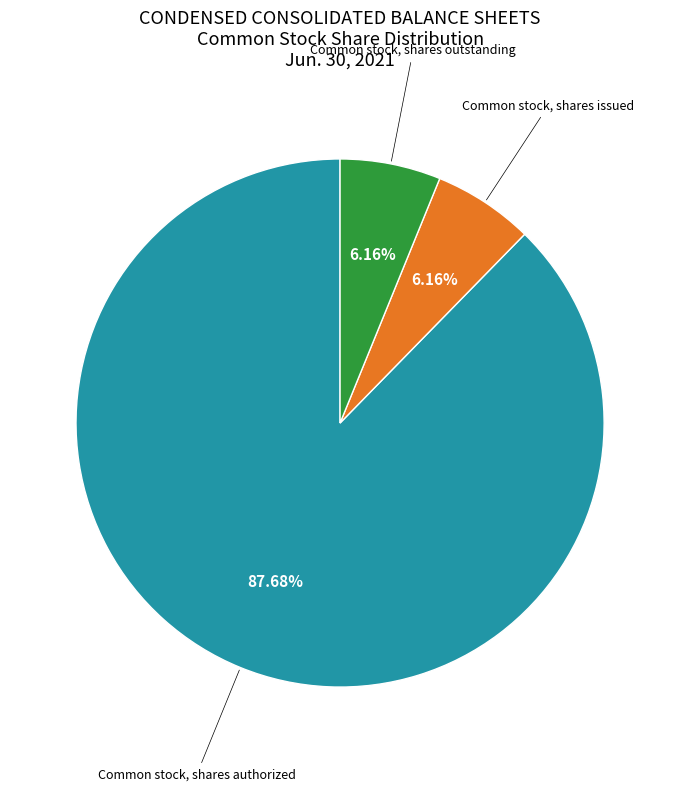

Is there any slice that represents more than half of the pie?

Yes